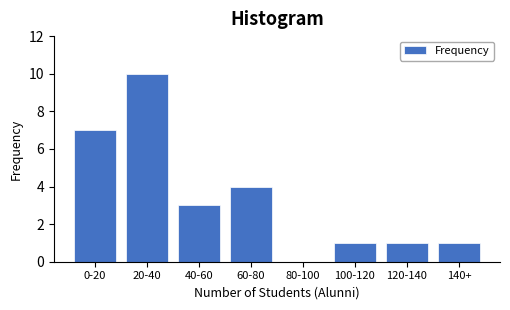

Reading left to right, list all the values displayed in this chart.

0-20=7	20-40=10	40-60=3	60-80=4	80-100=0	100-120=1	120-140=1	140+=1